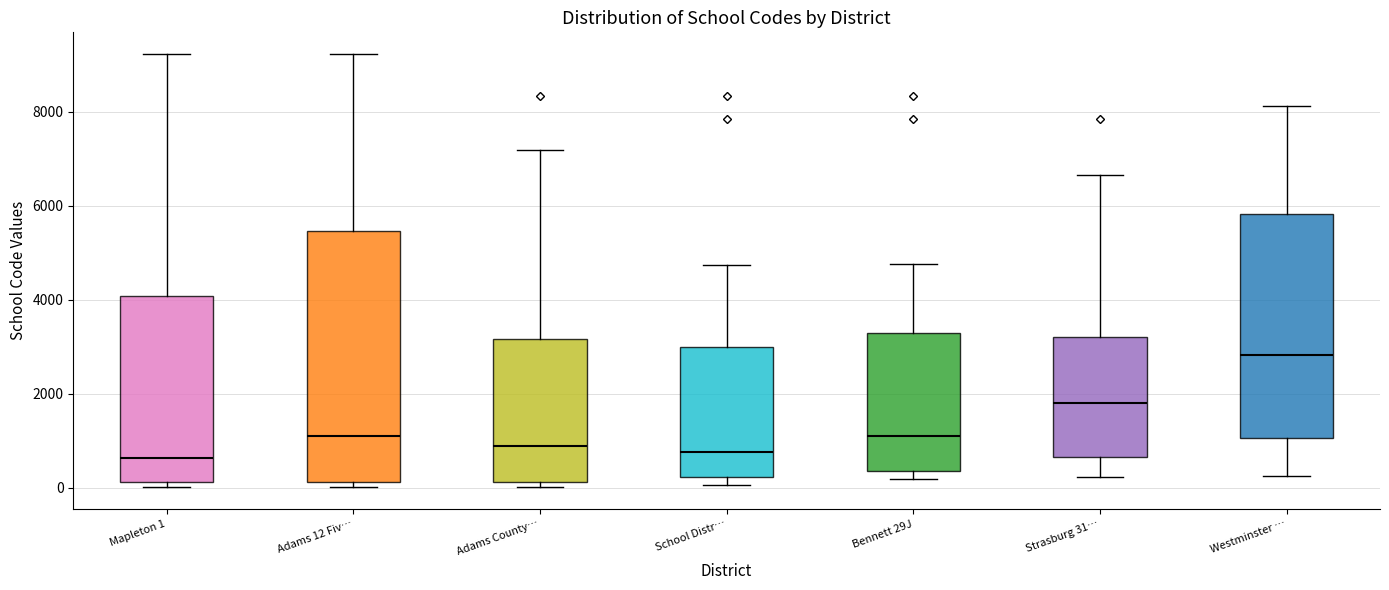

Reading left to right, transcribe this box plot: for each box, give where its median line is, the range the box spans, and where its two whiskers end, as read against the y-axis. The values are not printed on the chart, so give them approximately, as read against the axis.

Mapleton 1: median 600, box 200 to 4000, whiskers 0 to 9200
Adams 12 Fiv…: median 1000, box 200 to 5400, whiskers 0 to 9200
Adams County…: median 800, box 200 to 3200, whiskers 0 to 7200
School Distr…: median 800, box 200 to 3000, whiskers 0 to 4800
Bennett 29J: median 1200, box 400 to 3200, whiskers 200 to 4800
Strasburg 31…: median 1800, box 600 to 3200, whiskers 200 to 6600
Westminster …: median 2800, box 1000 to 5800, whiskers 200 to 8200